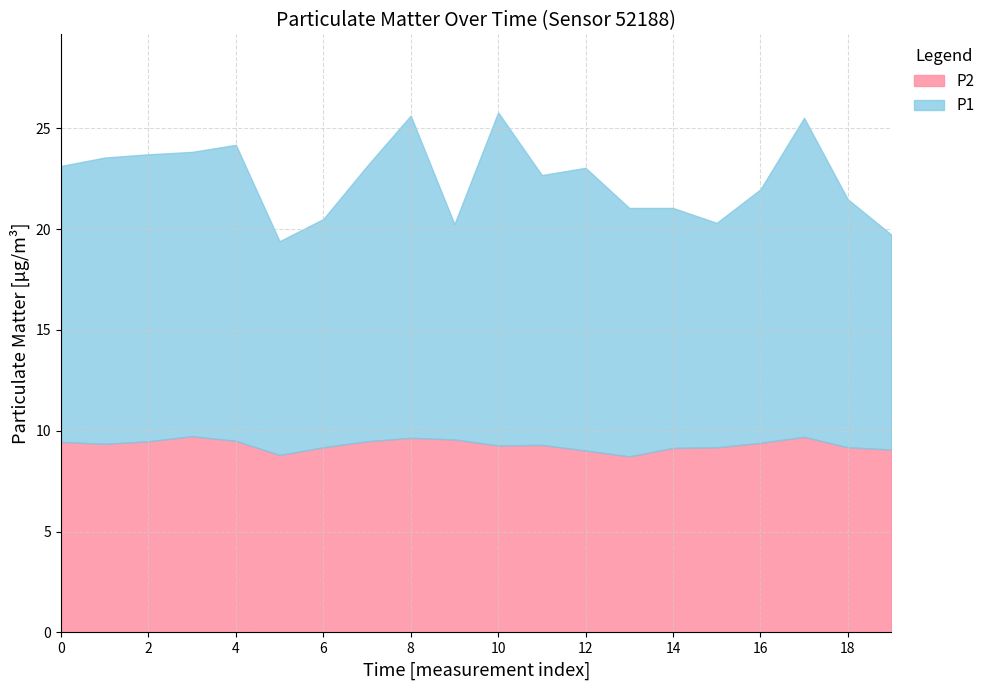

List the series in order of their peak value, highest first.

P1, P2